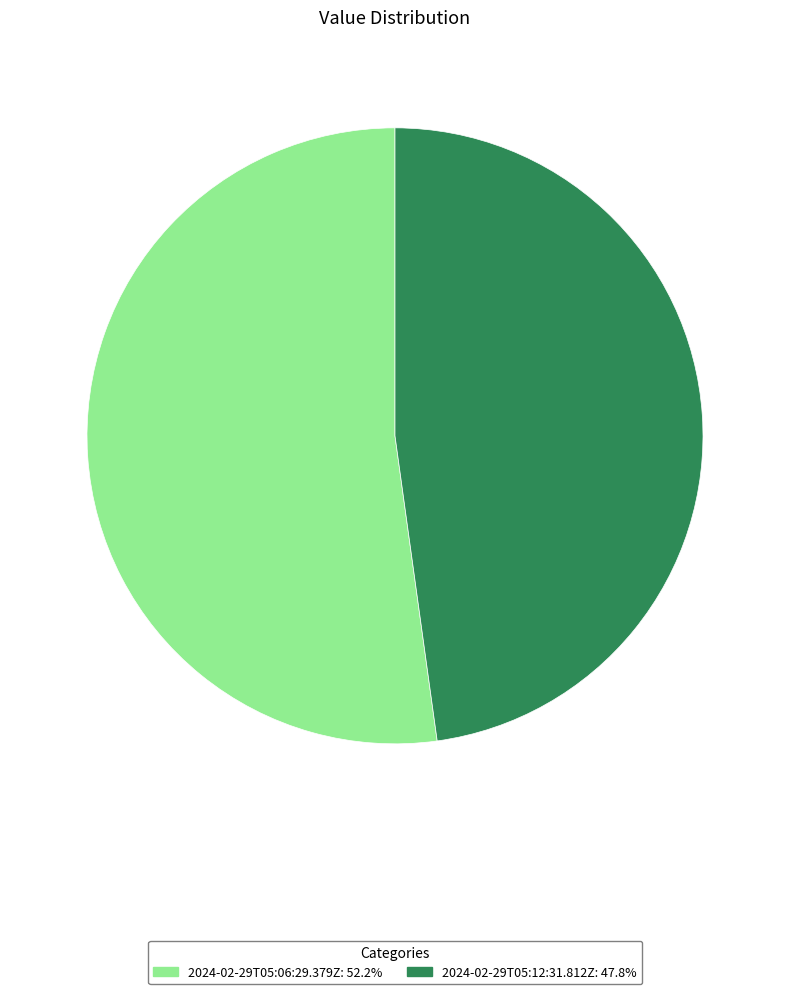

What is the largest slice in the pie chart?

2024-02-29T05:06:29.379Z